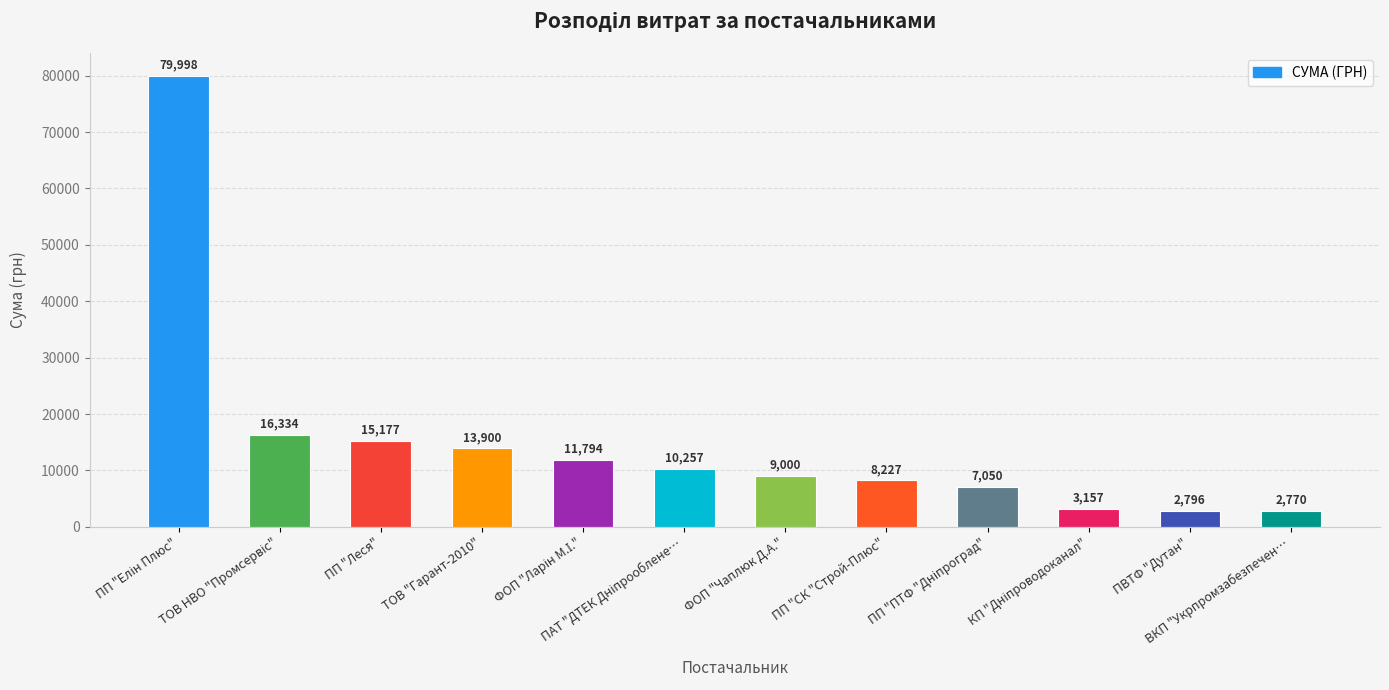

What is the difference between the maximum and second lowest values?

77202.0